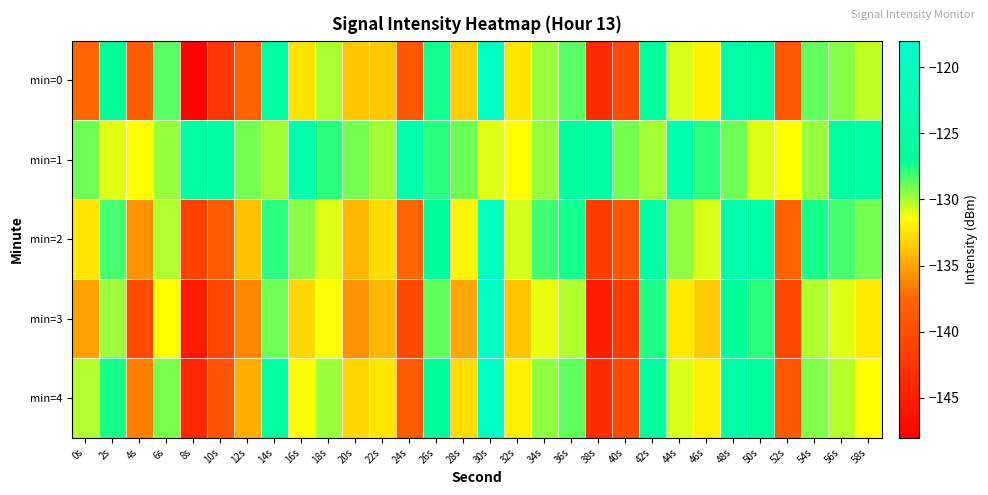

Count the number of categories in the chart.

30